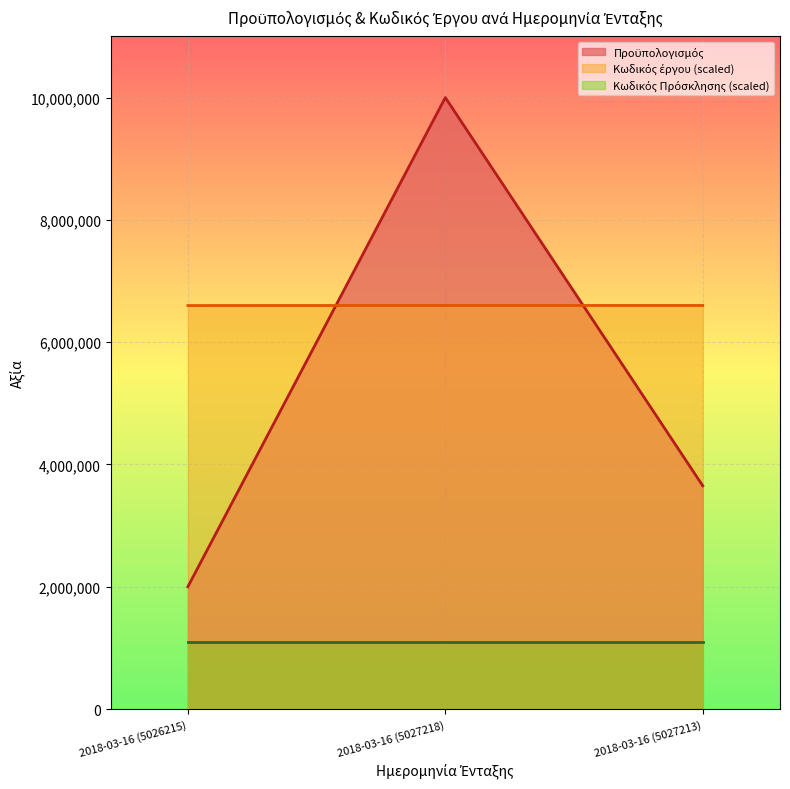

True or false: Προϋπολογισμός has a value of 2000000.0 at 2018-03-16 (5026215).

True